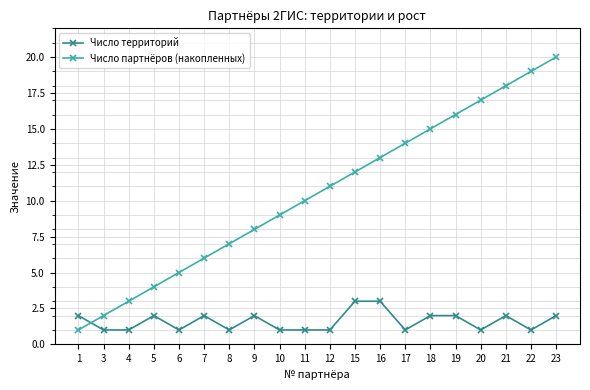

How many Число территорий values are between 1 and 2?

18